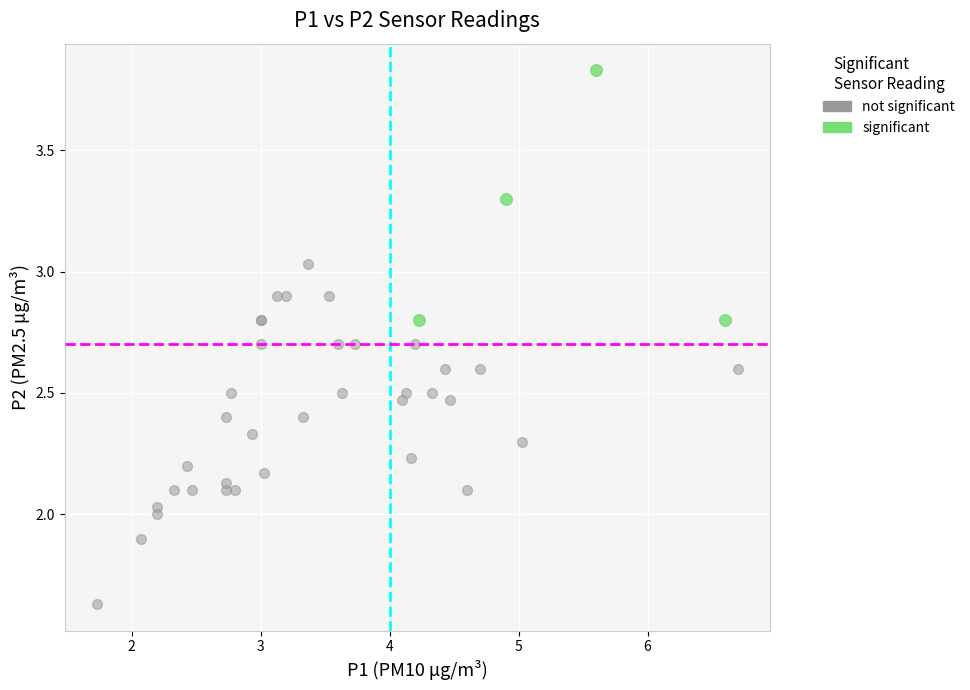

Which series contains the lowest Y value?

not significant